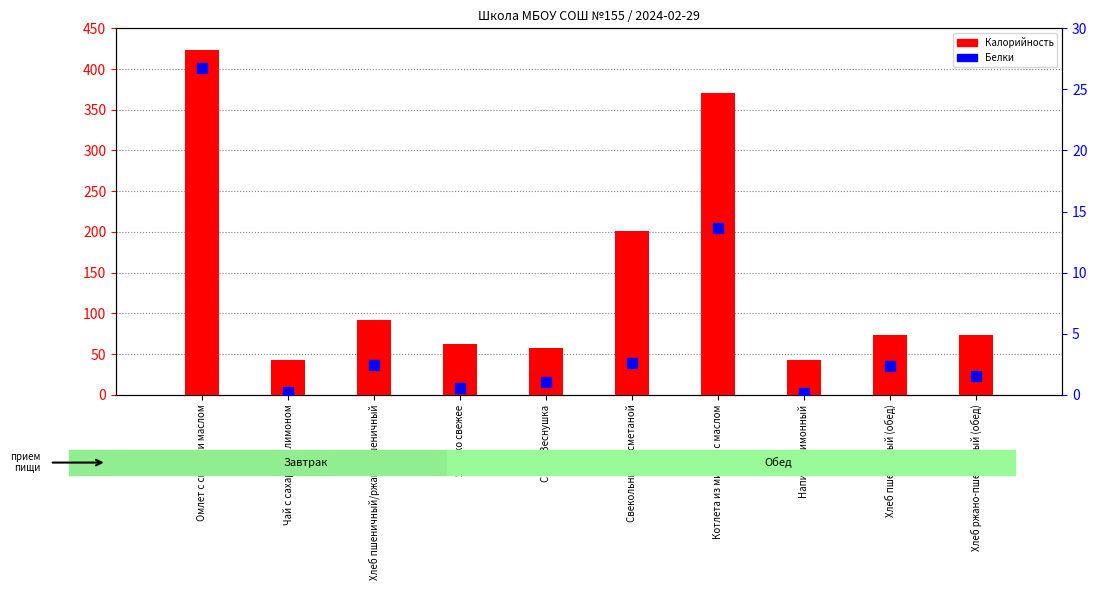

At which category is the sum across all series the highest?

Омлет с сыром и маслом